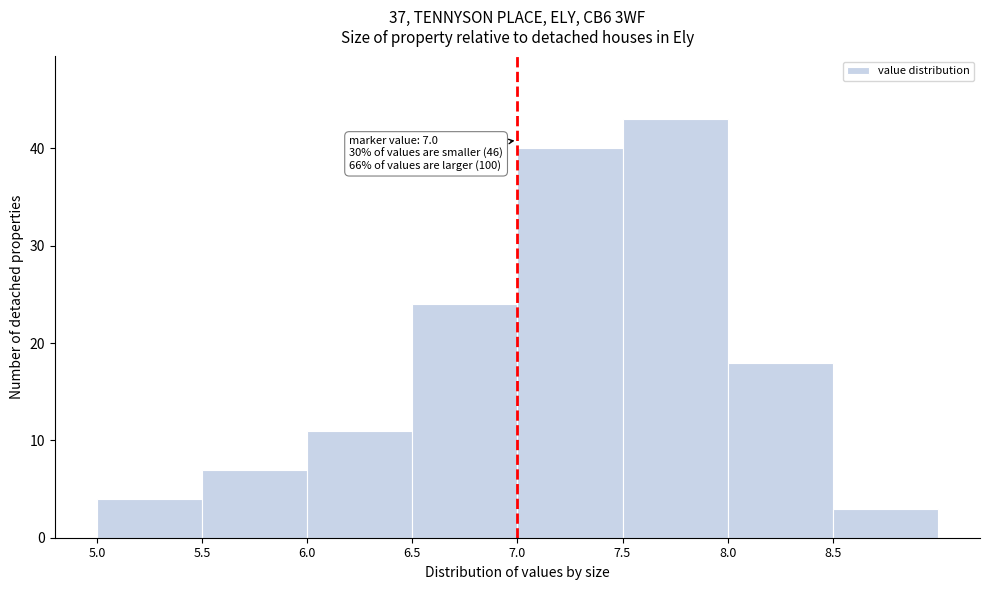

Which range on the x-axis has the tallest bar?

7.5 to 8.0